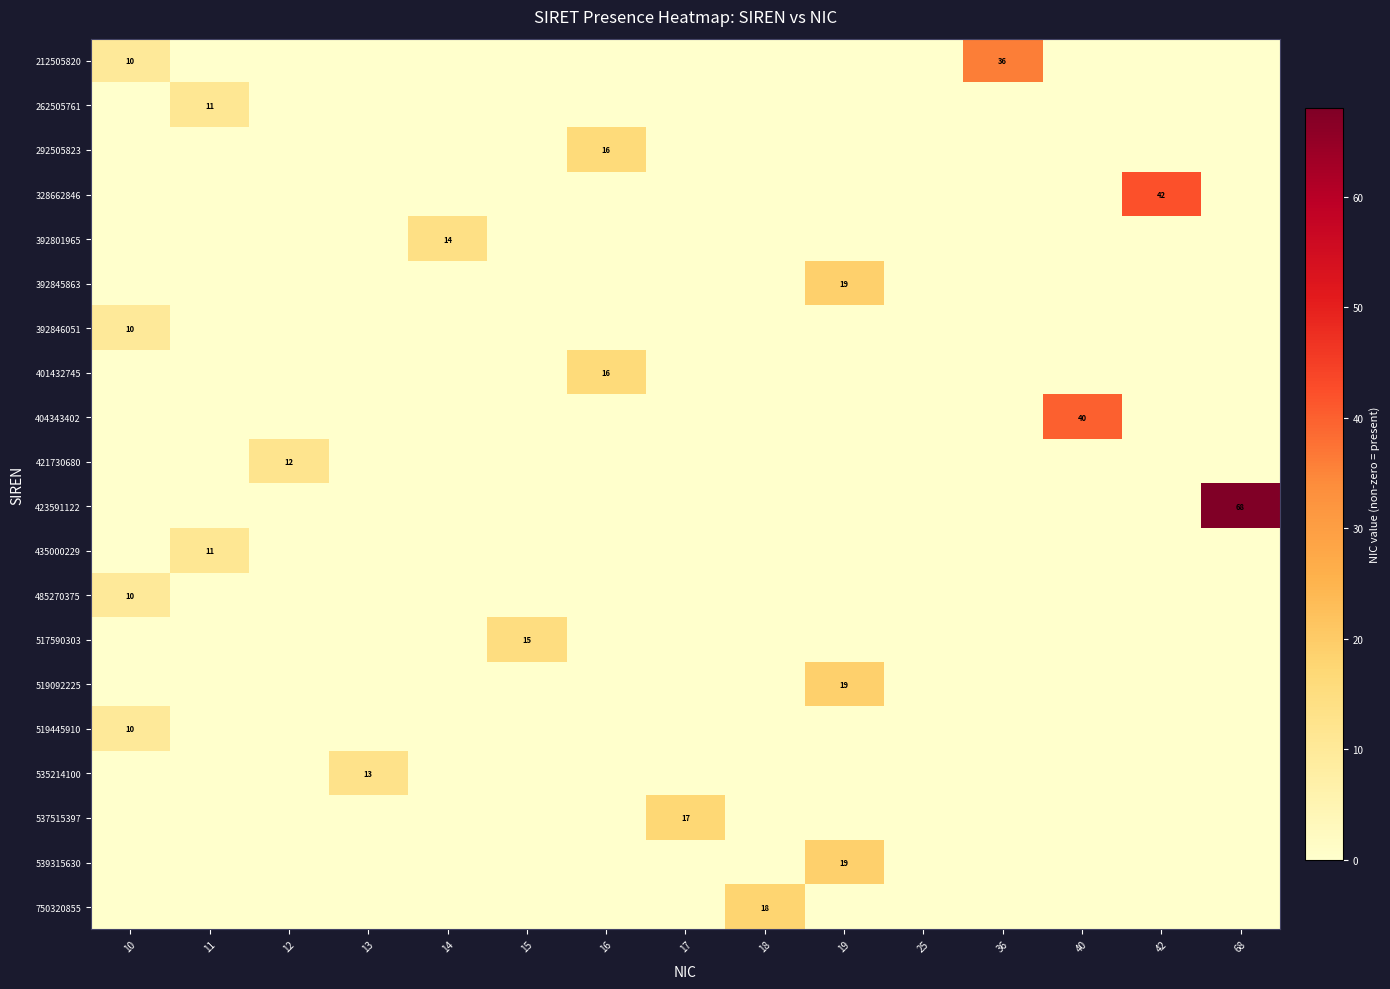

The value of 404343402 at 42 is -16. True or false?

False